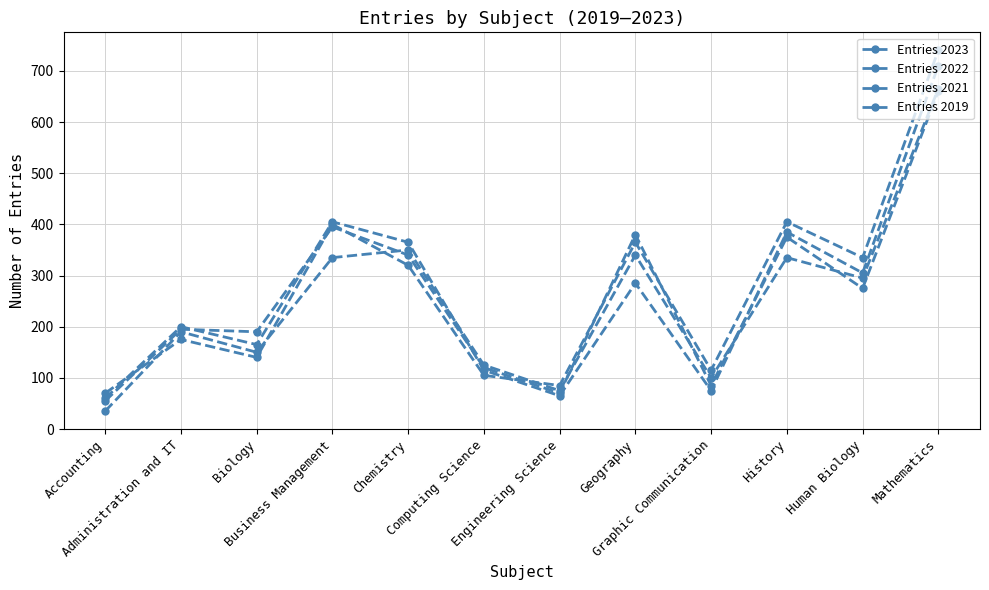

In Entries 2023, how many points are lower than both neighbors (excluding endpoints)?

4